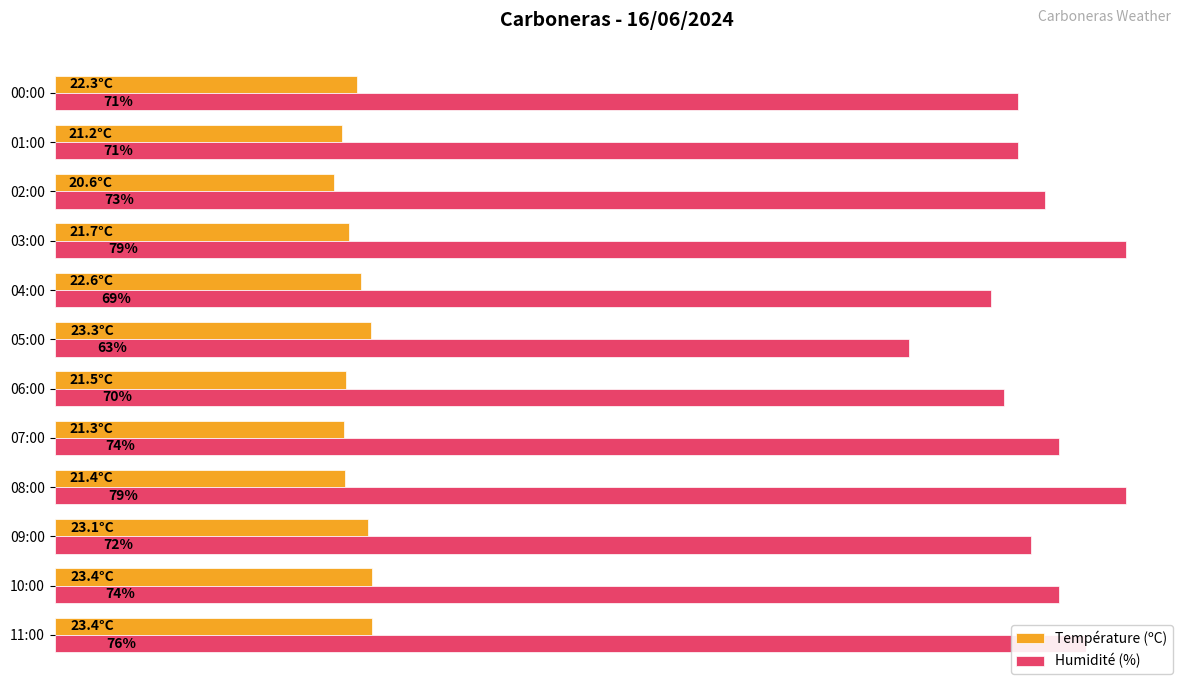

Which series has the widest spread of values?

Humidité (%)